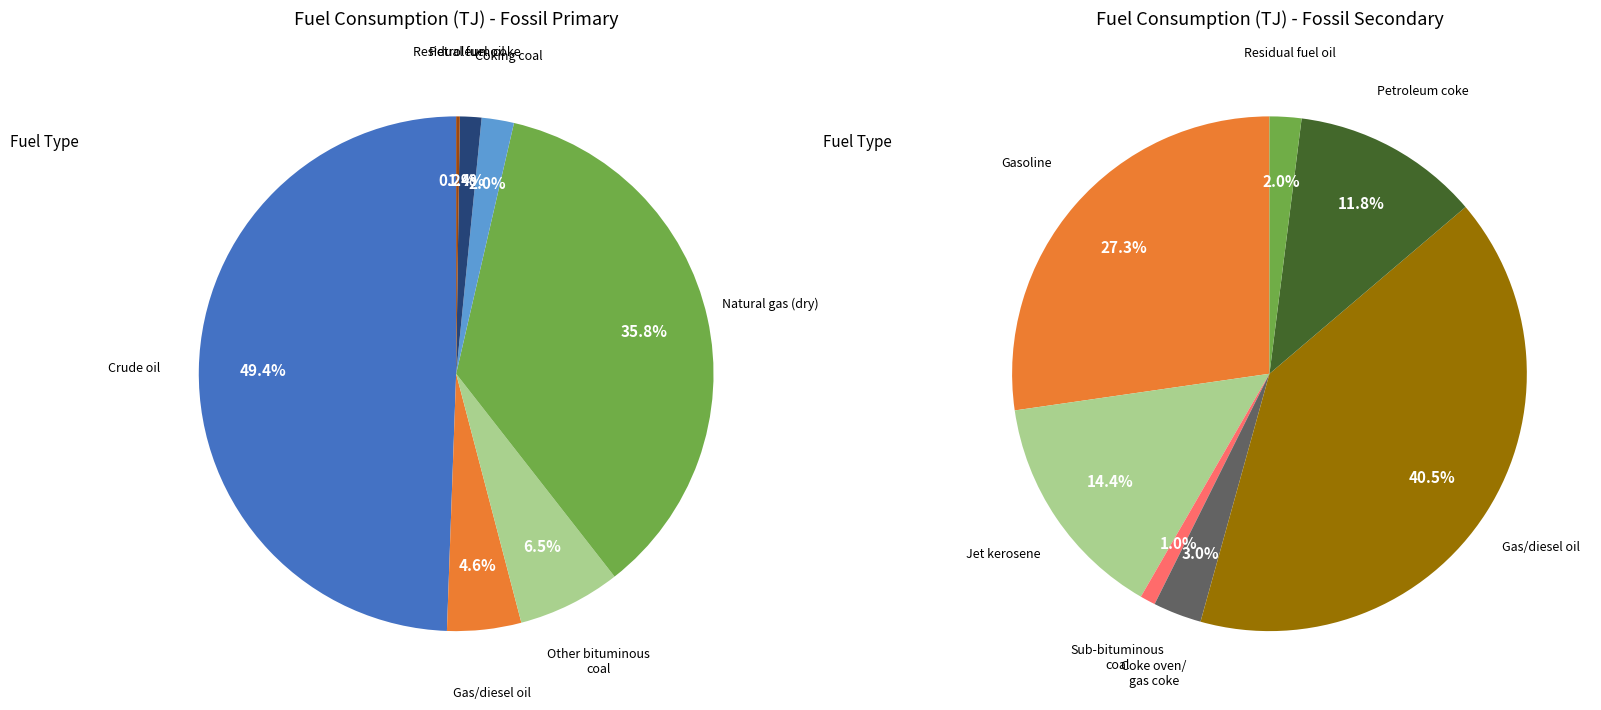

Between Sub-bituminous coal and Gas/diesel oil, which is larger?

Gas/diesel oil